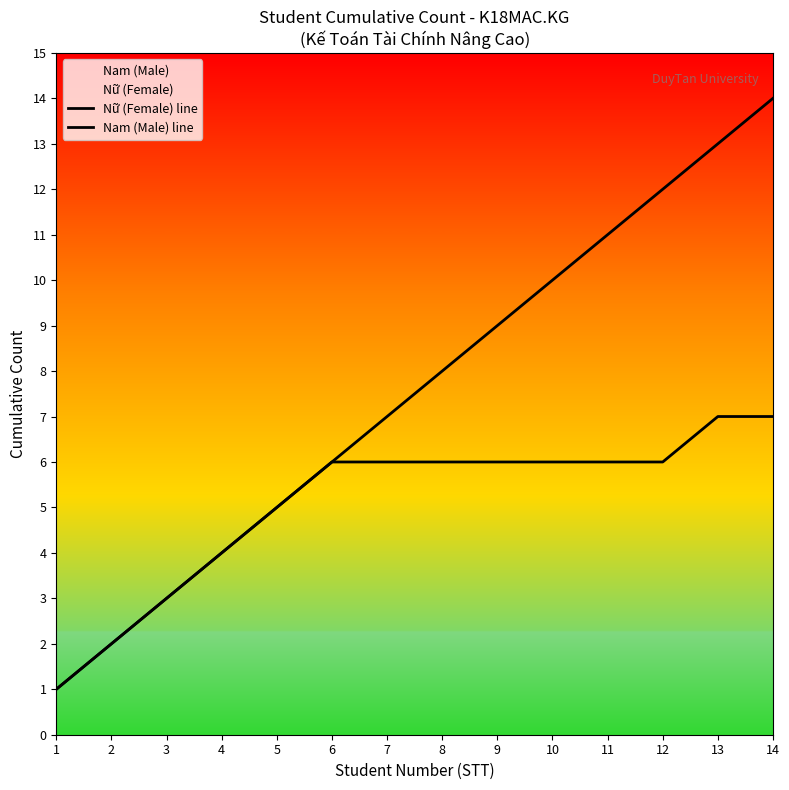

At which category does the chart reach its peak across all series?

14